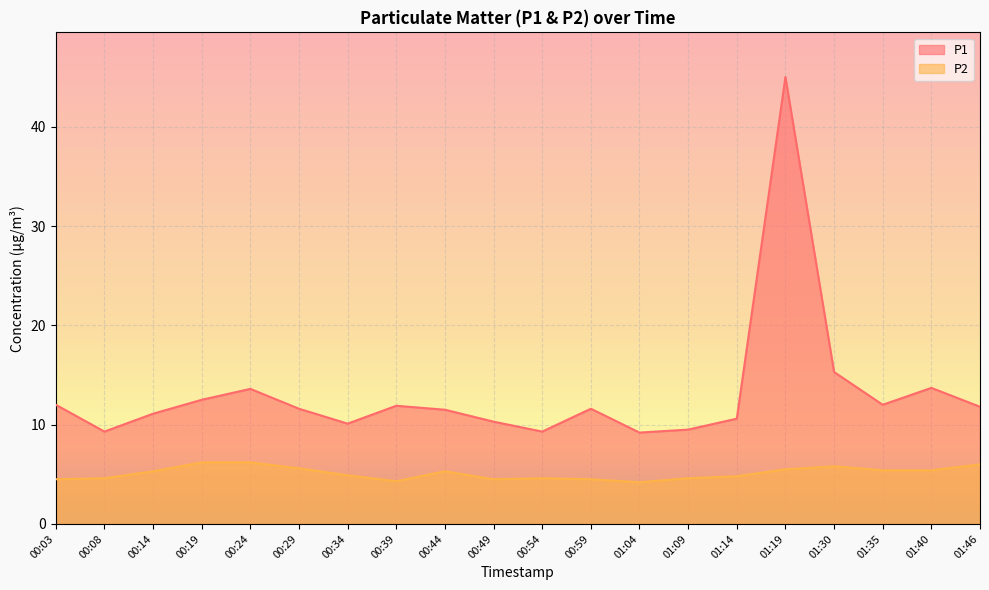

Which has a higher value, 00:29 or 00:39?

00:39